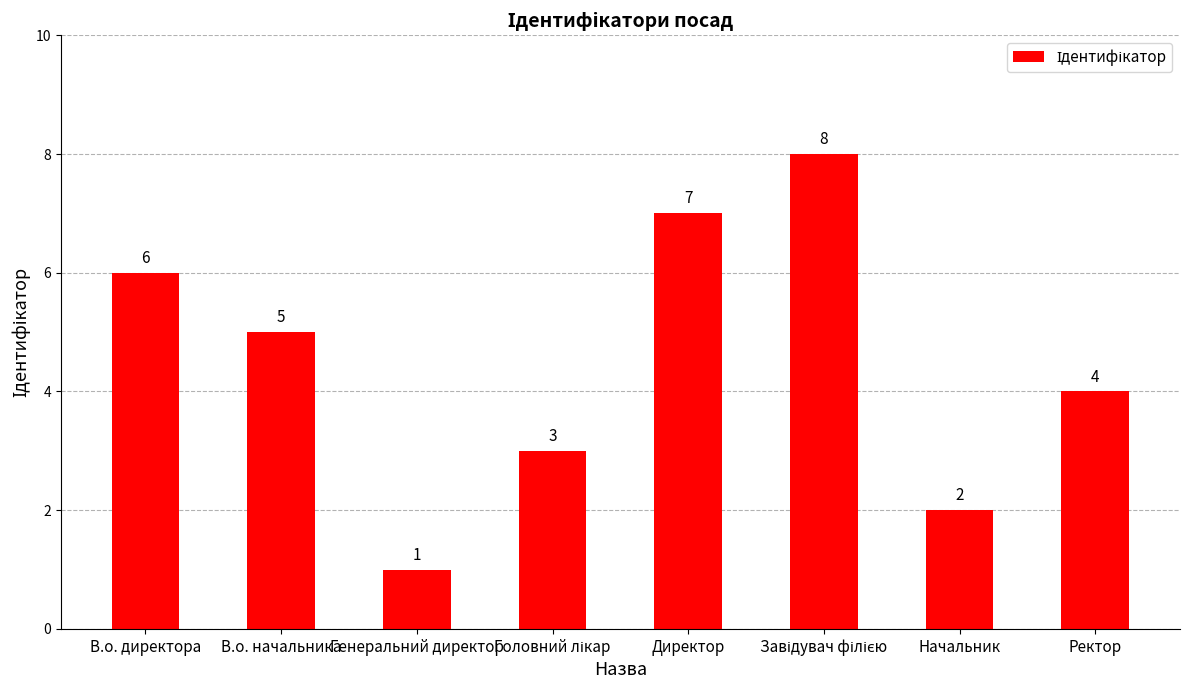

Does the chart contain any negative values?

No